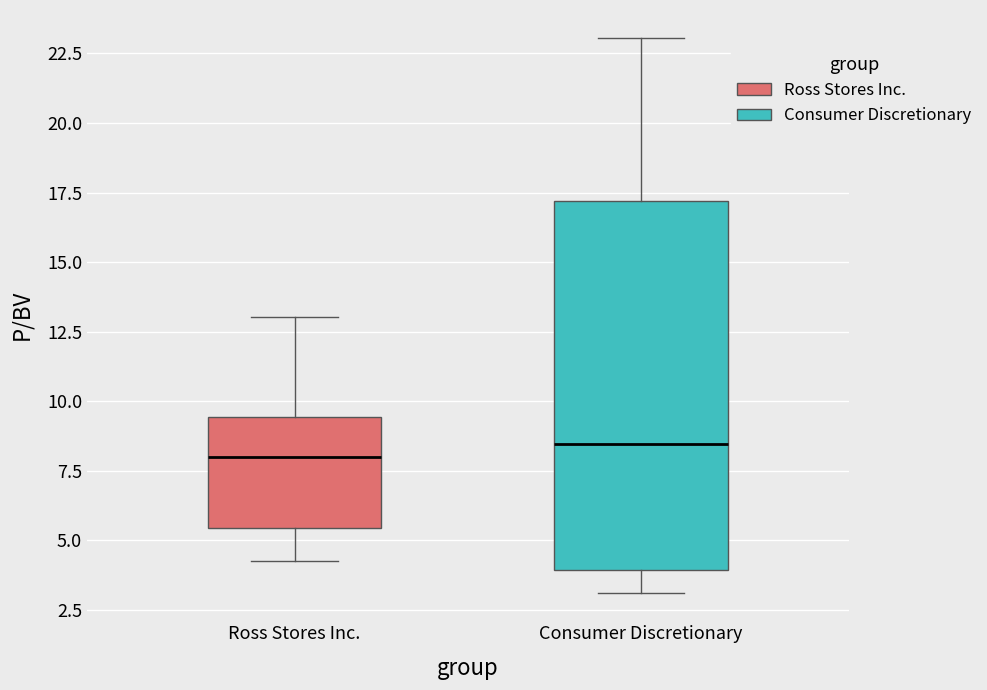

Where does the median line of the box for Consumer Discretionary sit on the y-axis? The values are not printed on the chart, so give them approximately, as read against the axis.

8.5